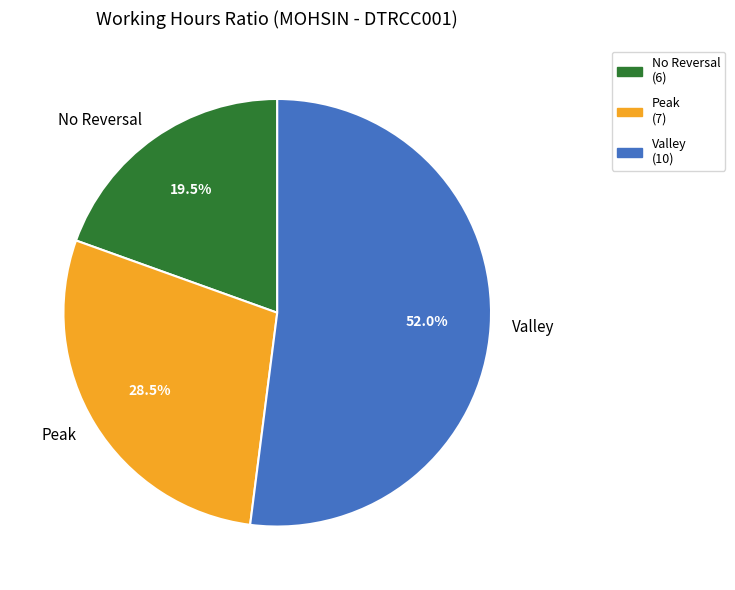

Does Valley account for over 50% of the chart?

Yes